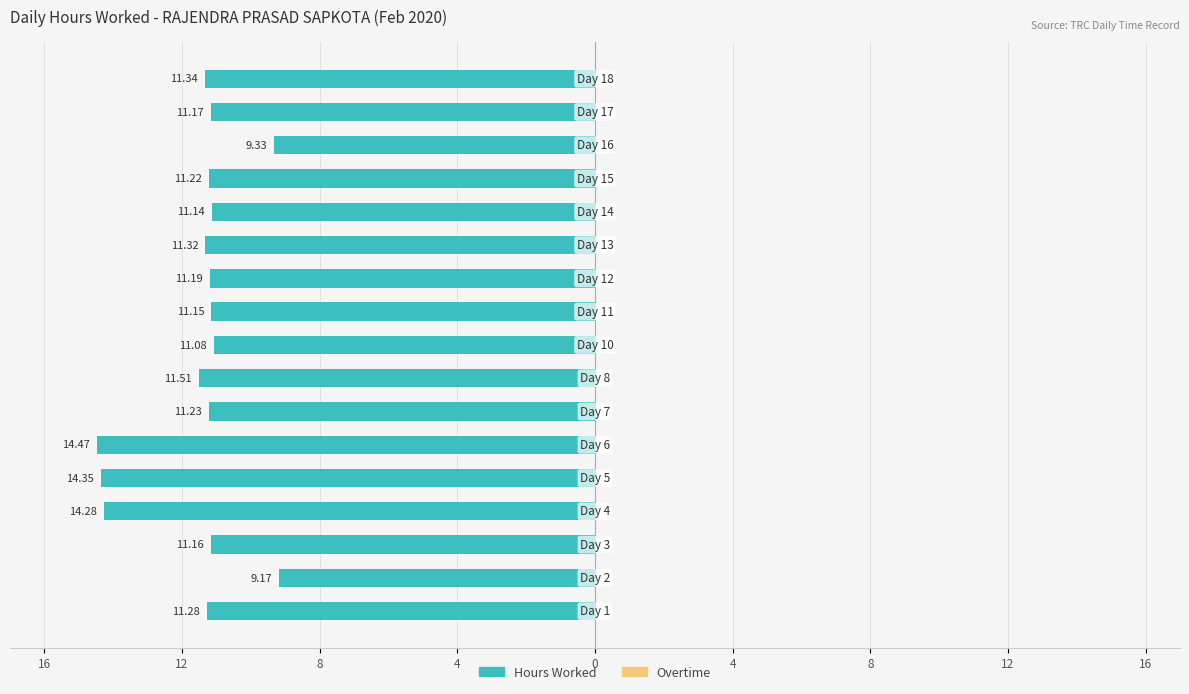

Does the chart contain any negative values?

Yes